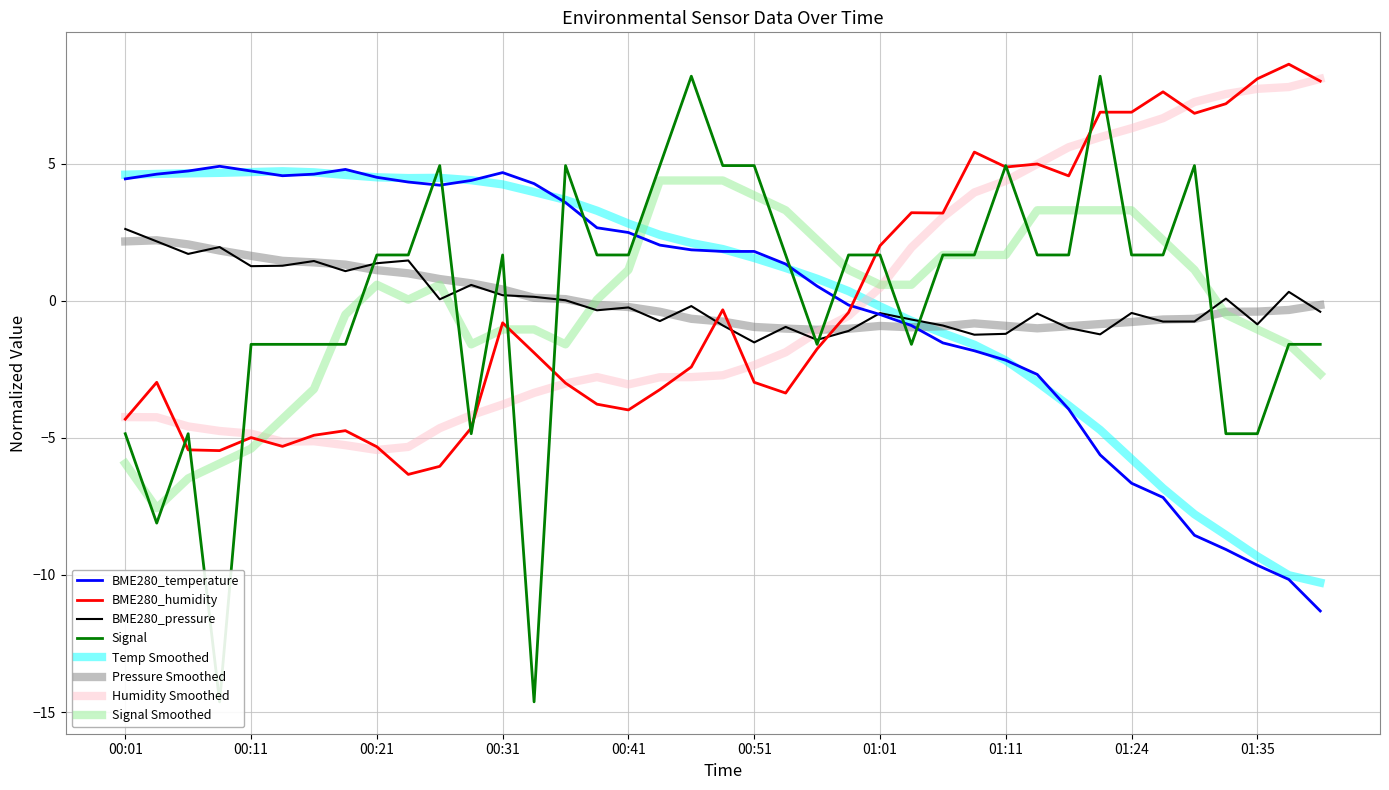

Read the BME280_humidity value at 01:27.

7.6